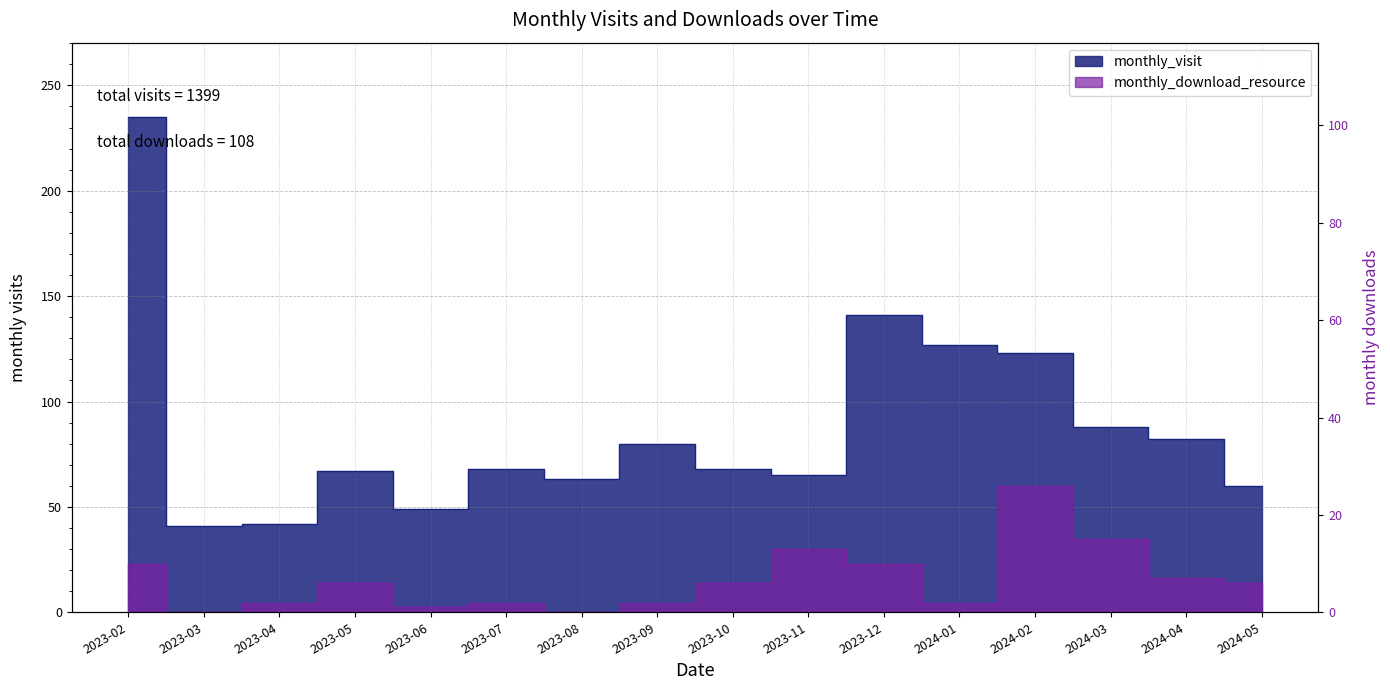

Which has a higher value, 2023-07 or 2024-03?

2024-03